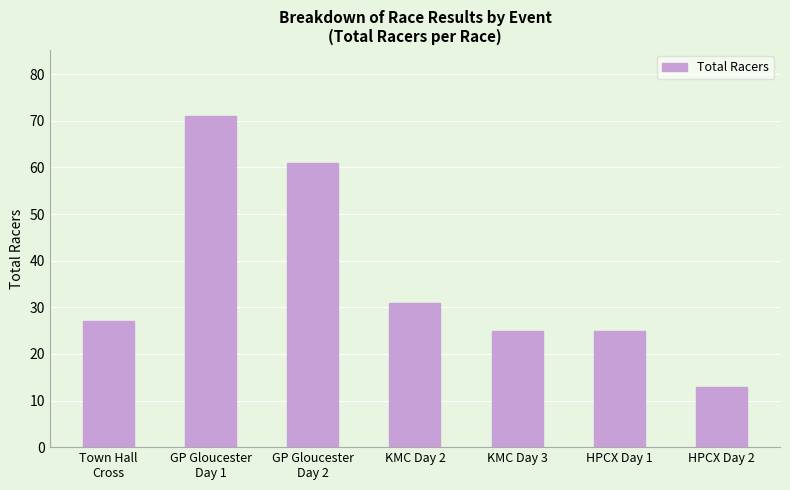

How many bars are there in total?

7